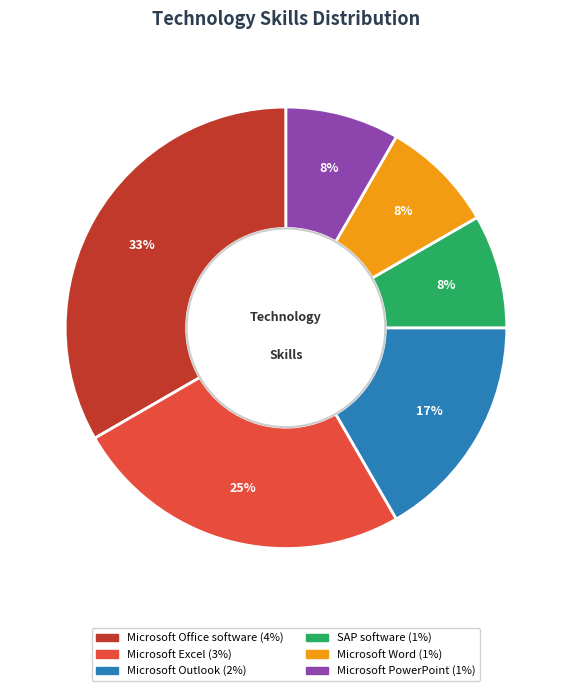

Which slice is the largest?

Microsoft Office software